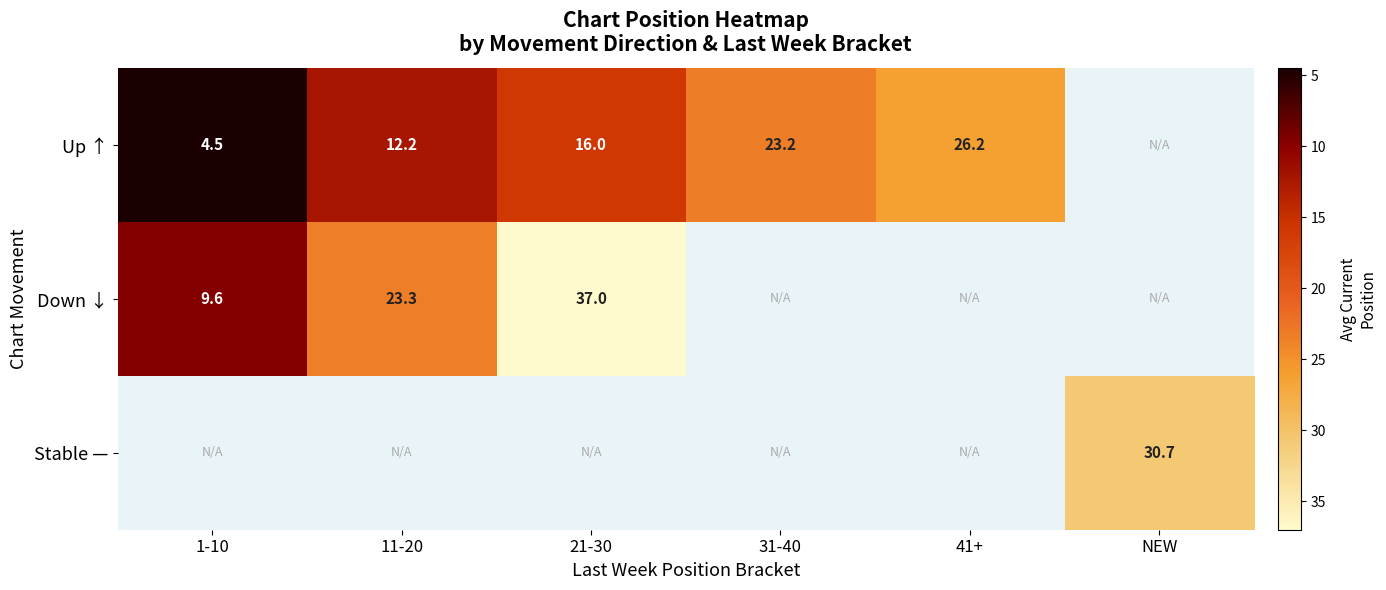

The value of Up ↑ at 31-40 is 23.2. True or false?

True